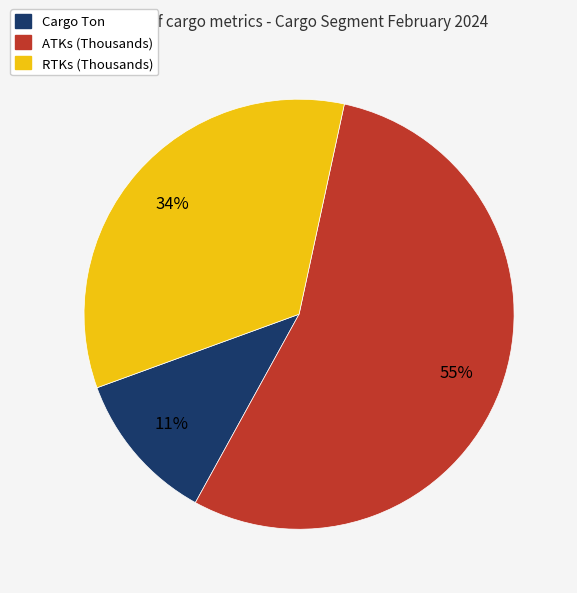

Does any single category account for the majority?

Yes